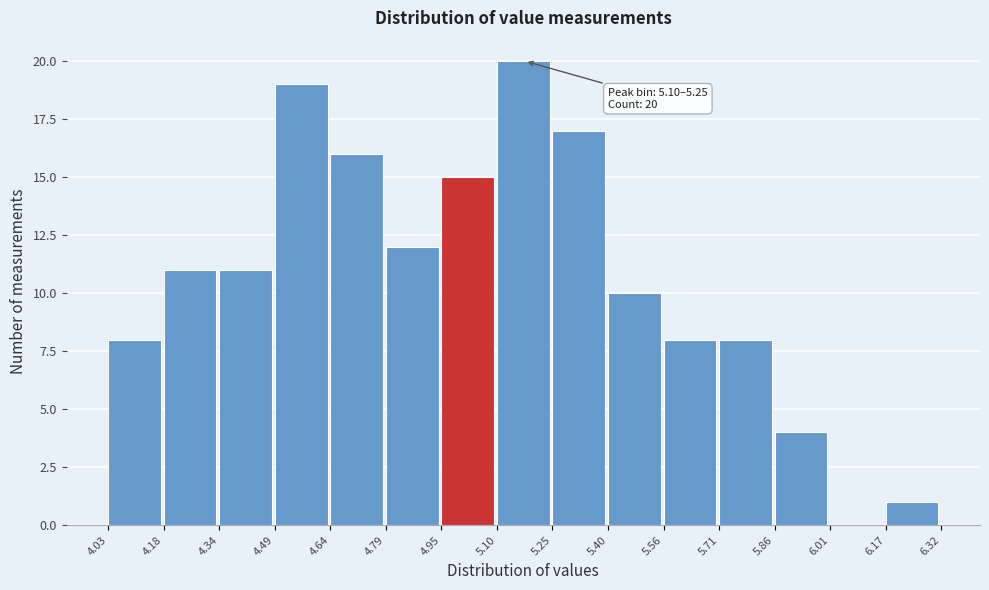

Which range on the x-axis has the tallest bar?

5.10 to 5.25